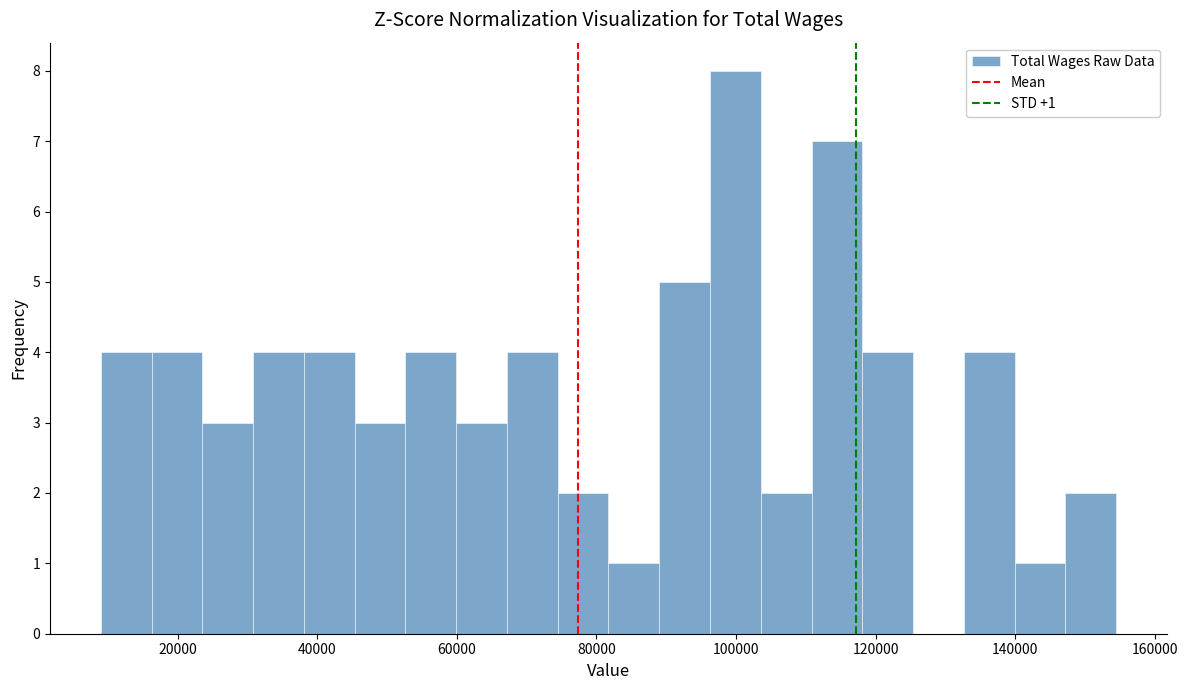

Around what value on the x-axis is the tallest bar? Give the approximate position of its centre, as read against the axis.

100000